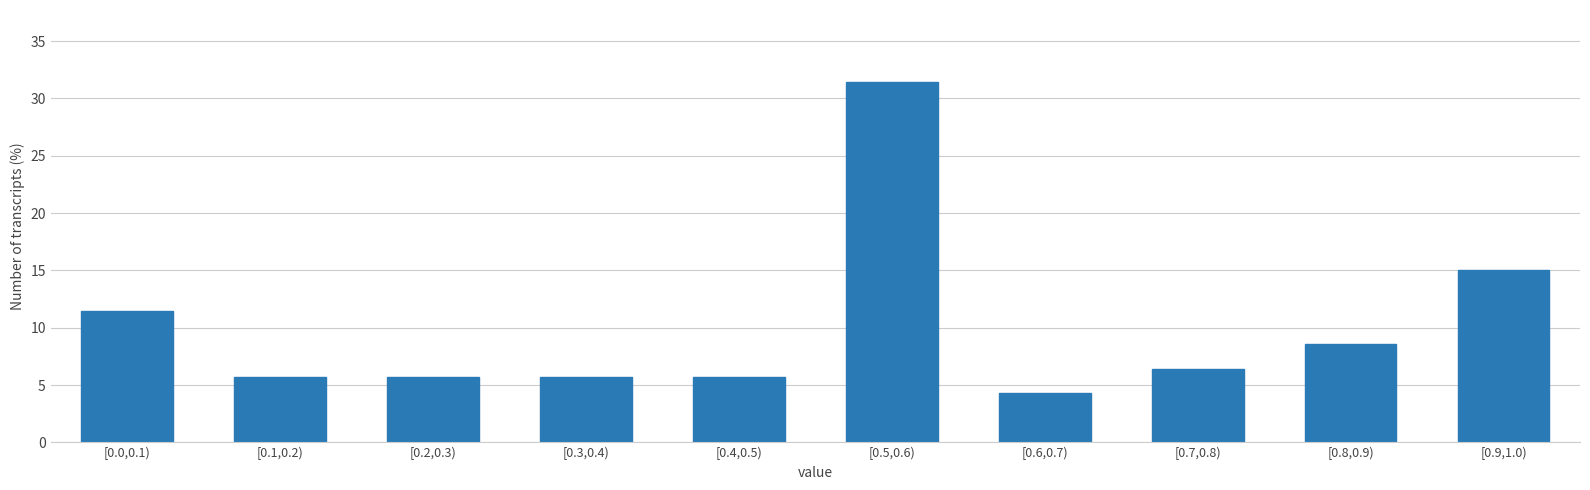

Reading left to right, transcribe all the data shown in this chart.

[0.0,0.1)=11.4	[0.1,0.2)=5.7	[0.2,0.3)=5.7	[0.3,0.4)=5.7	[0.4,0.5)=5.7	[0.5,0.6)=31.4	[0.6,0.7)=4.3	[0.7,0.8)=6.4	[0.8,0.9)=8.6	[0.9,1.0)=15.0